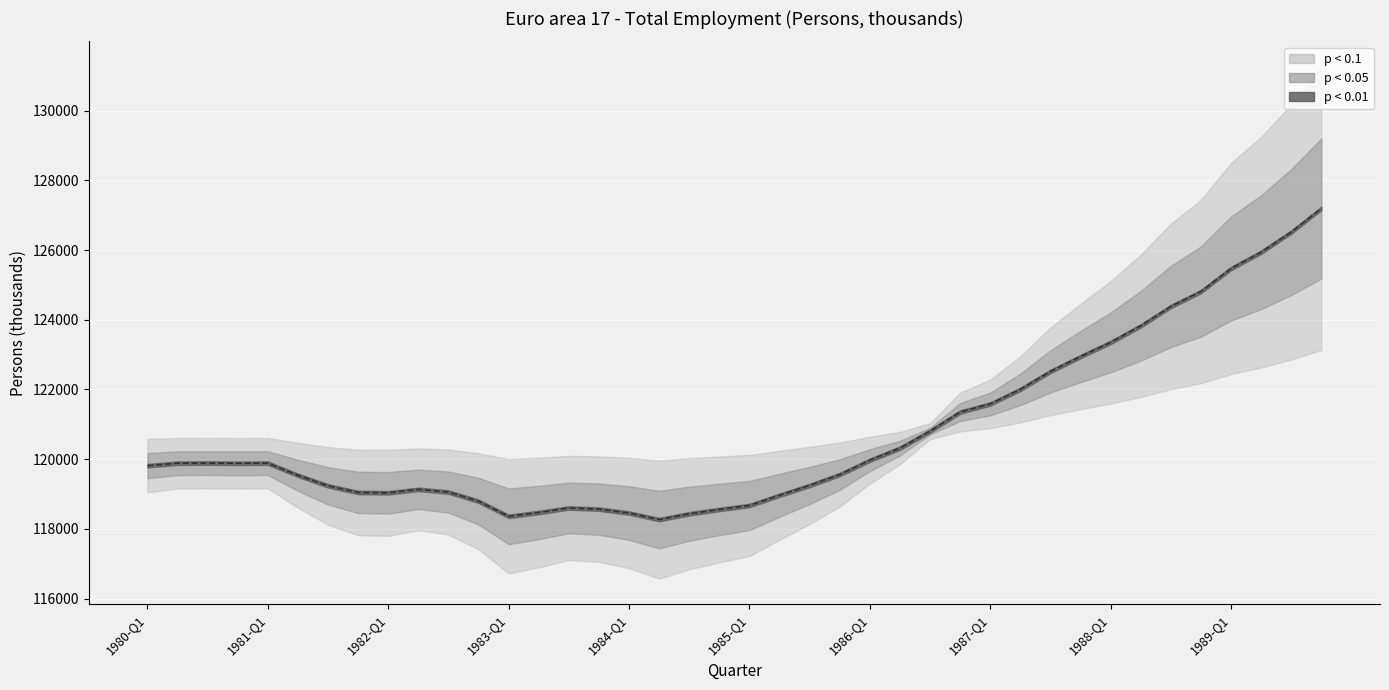

What is the minimum value shown in the chart?

118268.2